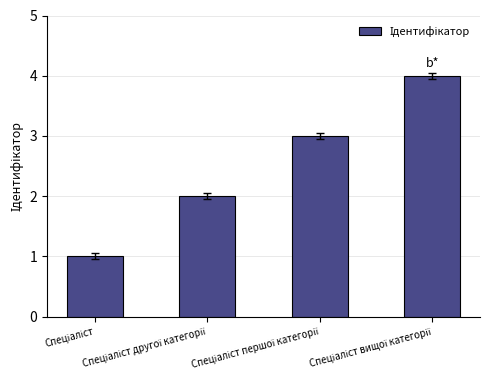

What is the greatest value displayed?

4